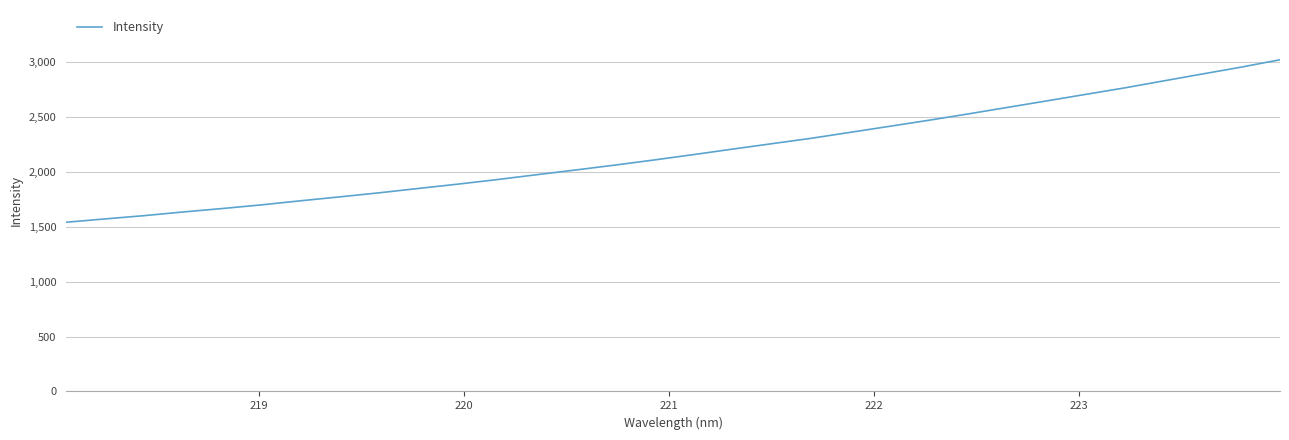

What is the minimum value shown in the chart?

1540.5